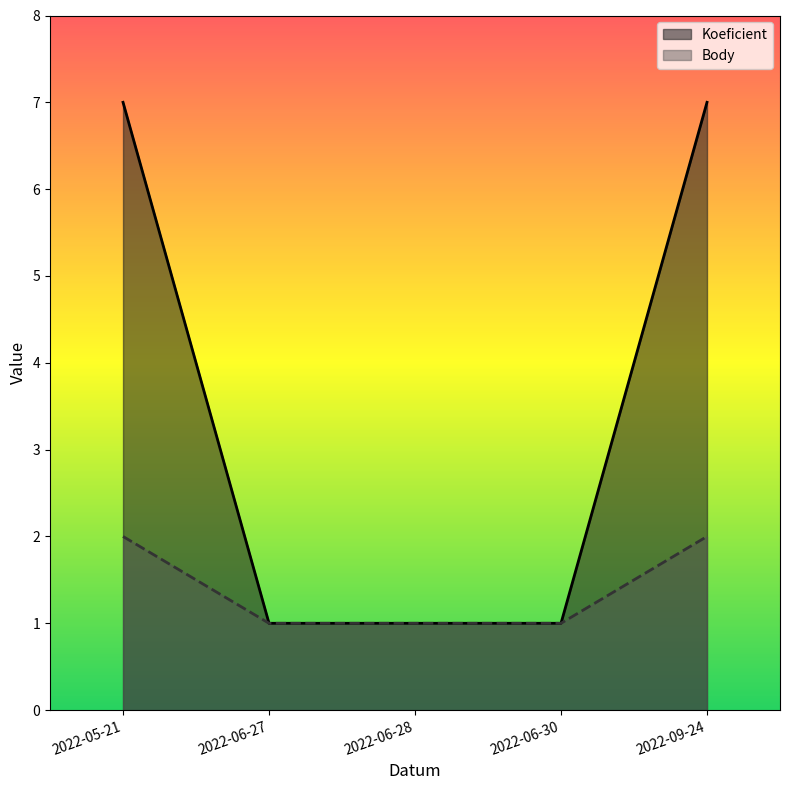

What is the label of the 3rd point from the right?

2022-06-28